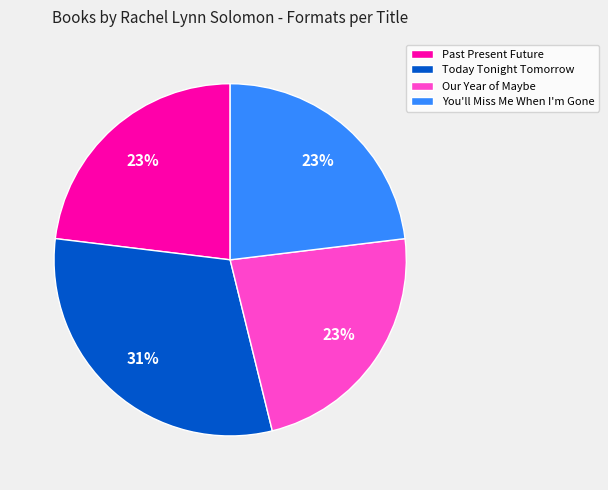

How many slices are in this pie chart?

4